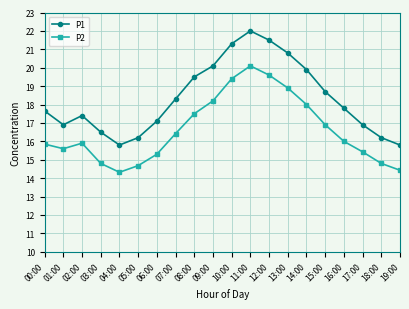

The P1 series shows 16.2 at 18:00. True or false?

True